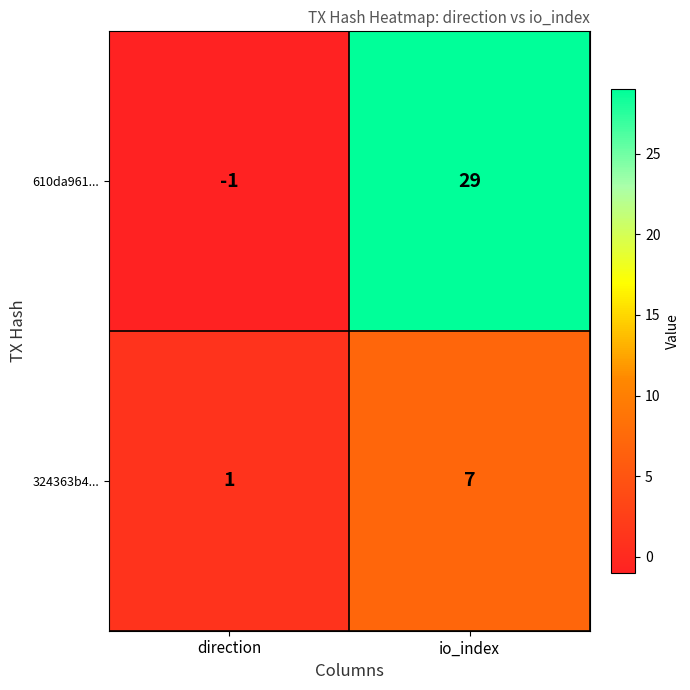

Which series has the largest range (max minus min)?

610da961...